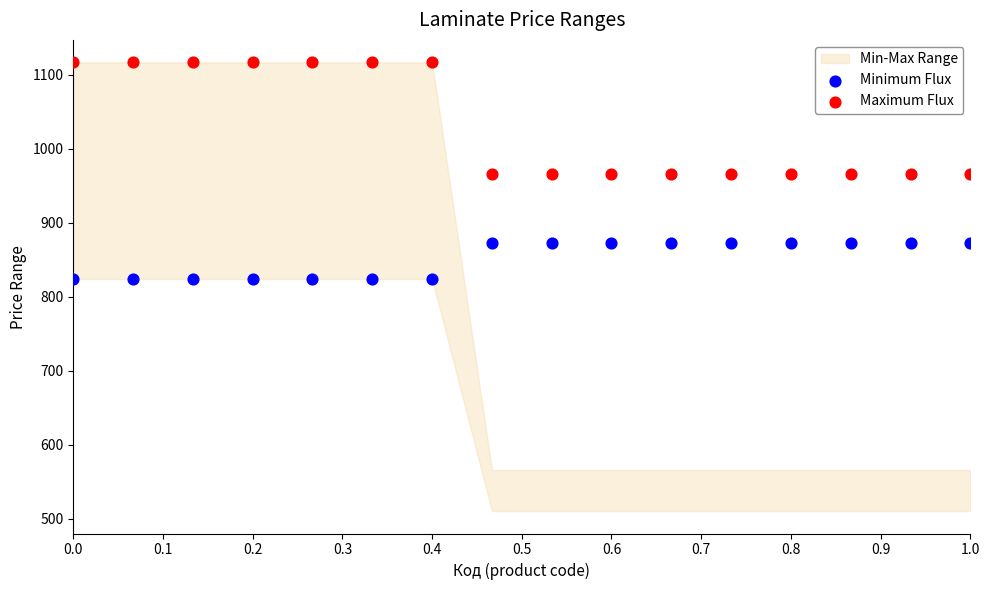

Which series contains the lowest Y value?

Minimum Flux